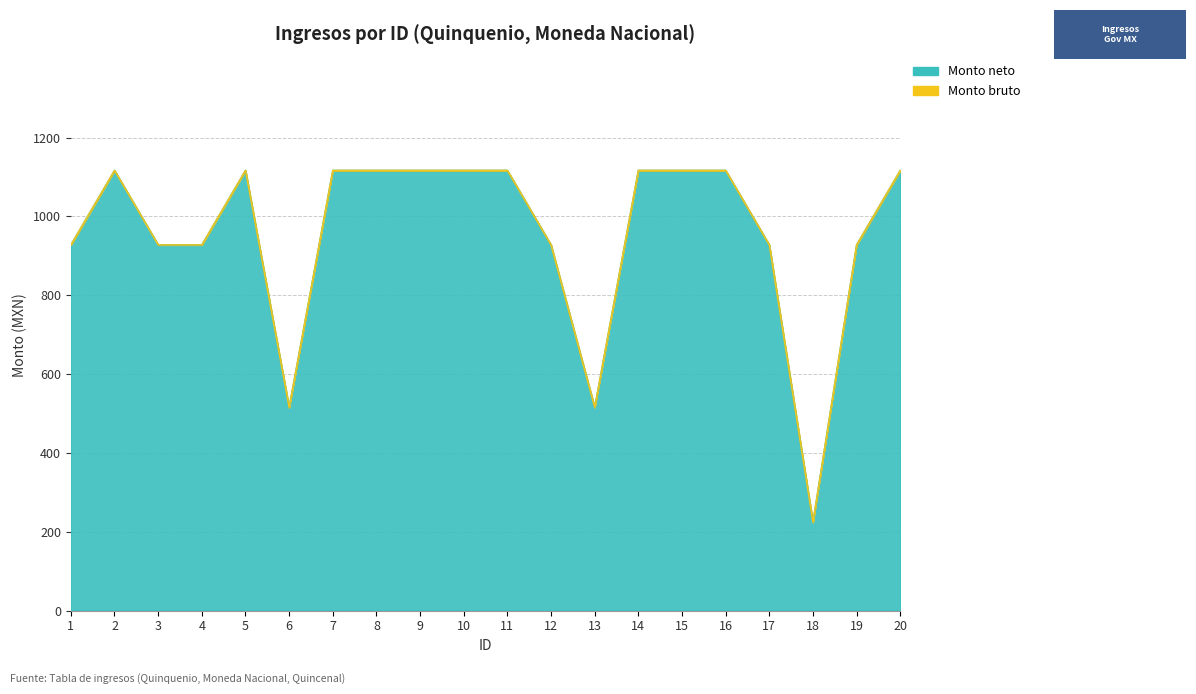

At 2, list the series in order from largest to smallest.

Monto bruto, Monto neto